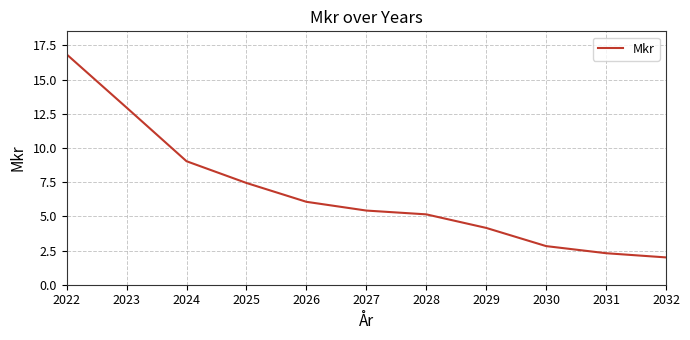

The value at 2024 is 2.8. True or false?

False